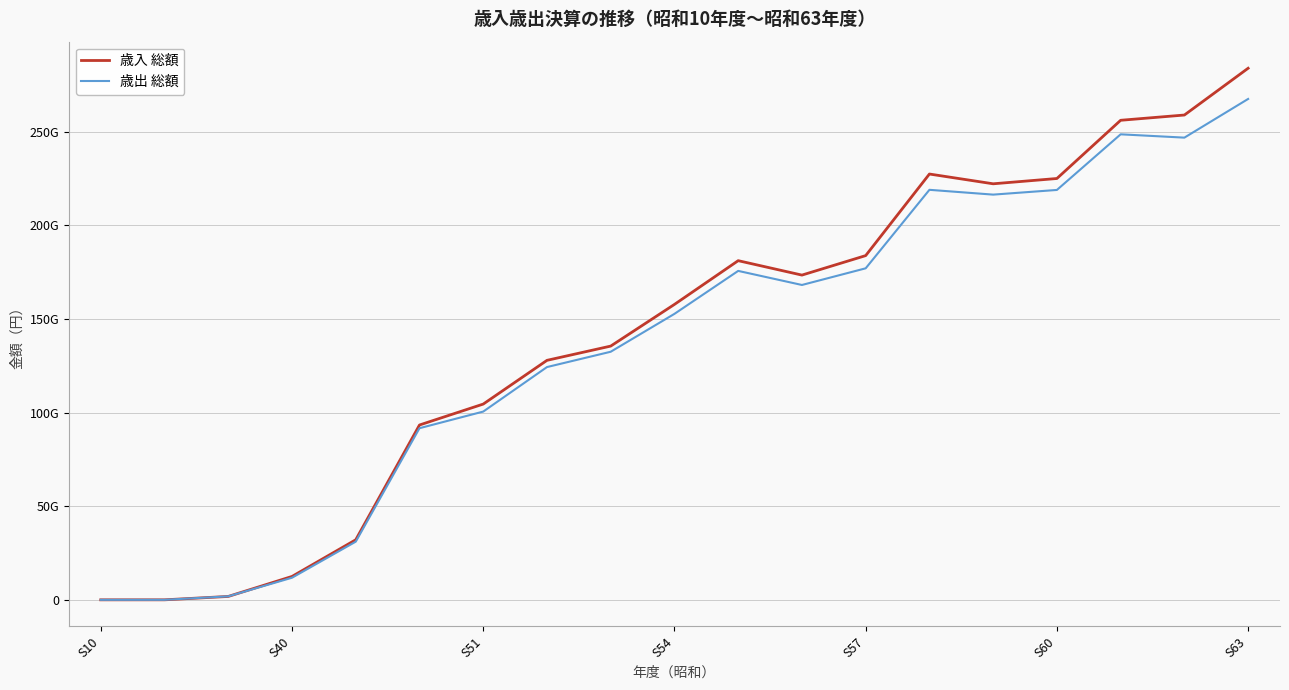

What are all the series names shown in the legend?

歳入 総額, 歳出 総額